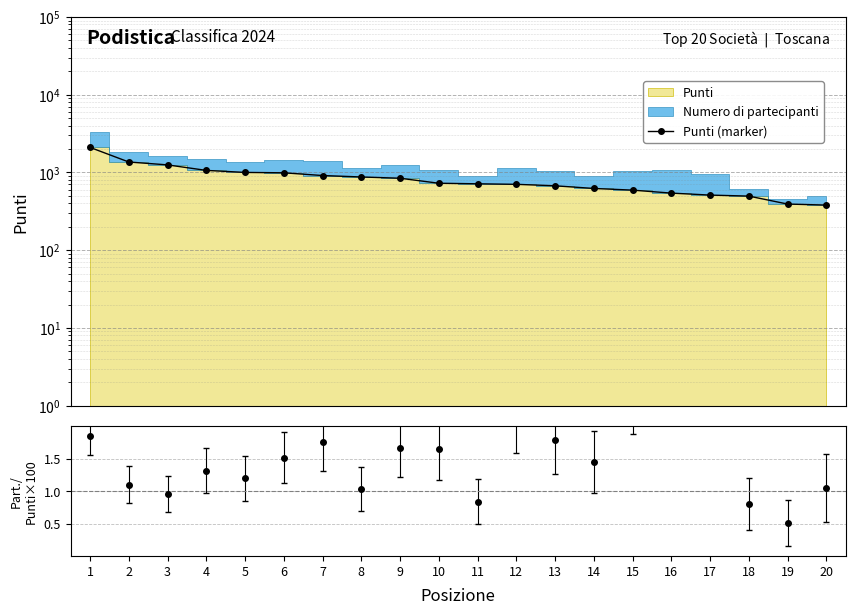

True or false: there are more than 1 points higher than both neighbors.

False